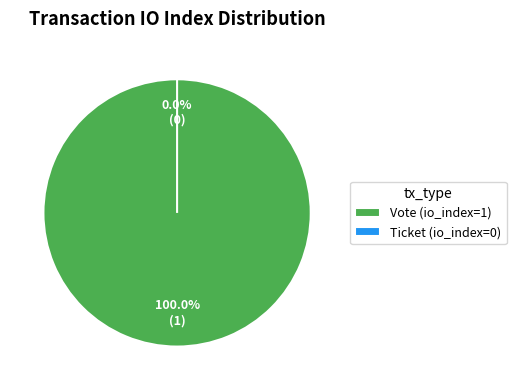

To the nearest percent, what portion does Vote (io_index=1) represent?

100%